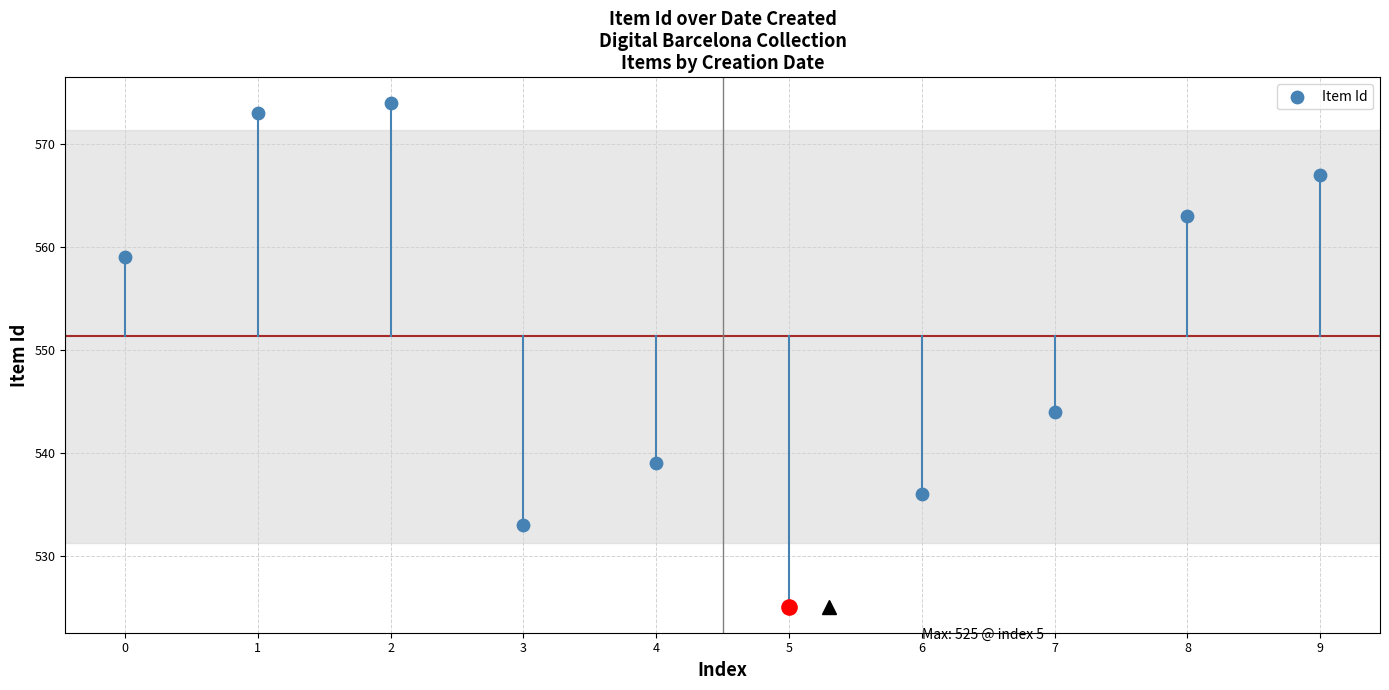

What is the ratio of the value at 6 to the value at 7?

1.0